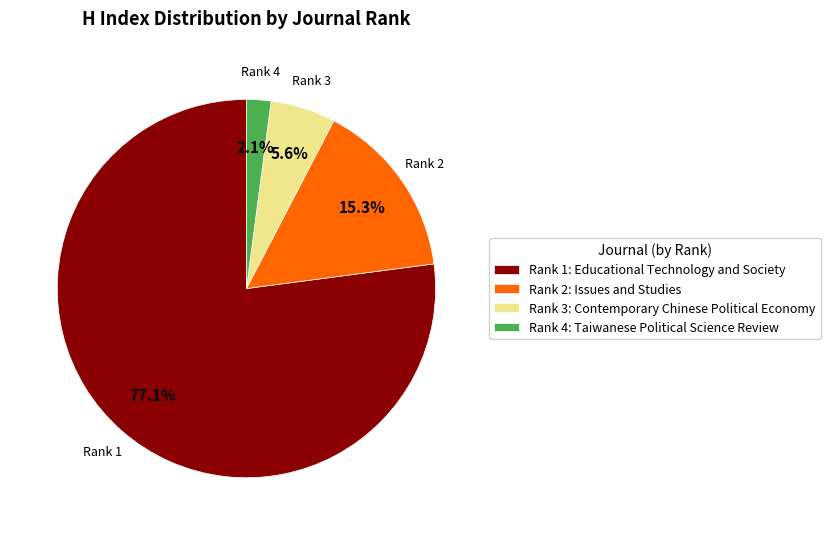

Approximately how many times larger is the value at Rank 1: Educational Technology and Society compared to Rank 2: Issues and Studies?

5.0